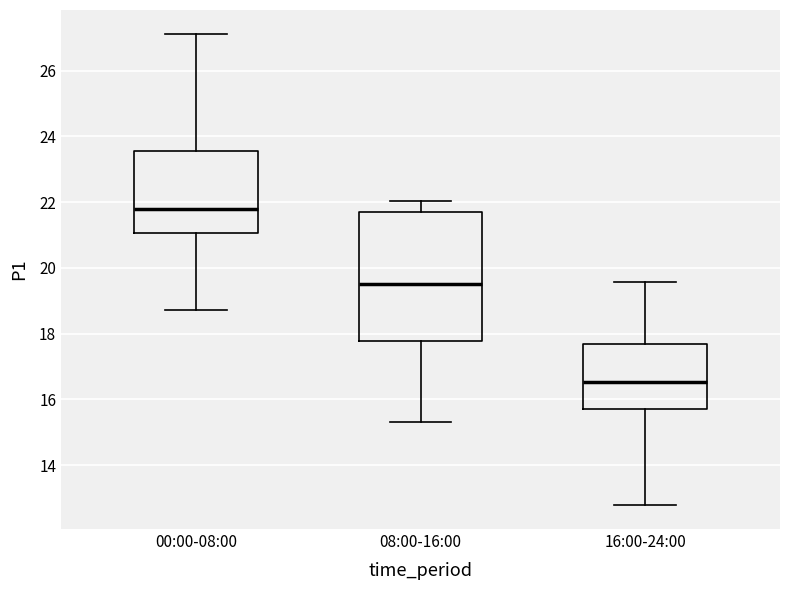

Which box's median line is the lowest?

16:00-24:00